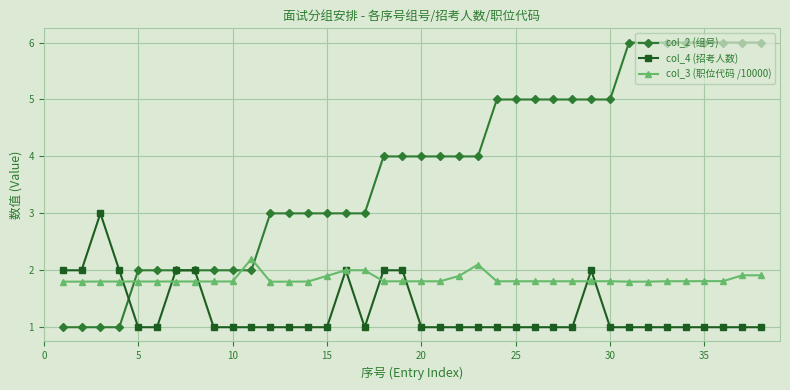

After their last crossing, which series has the higher values: col_2 (组号) or col_3 (职位代码 /10000)?

col_2 (组号)